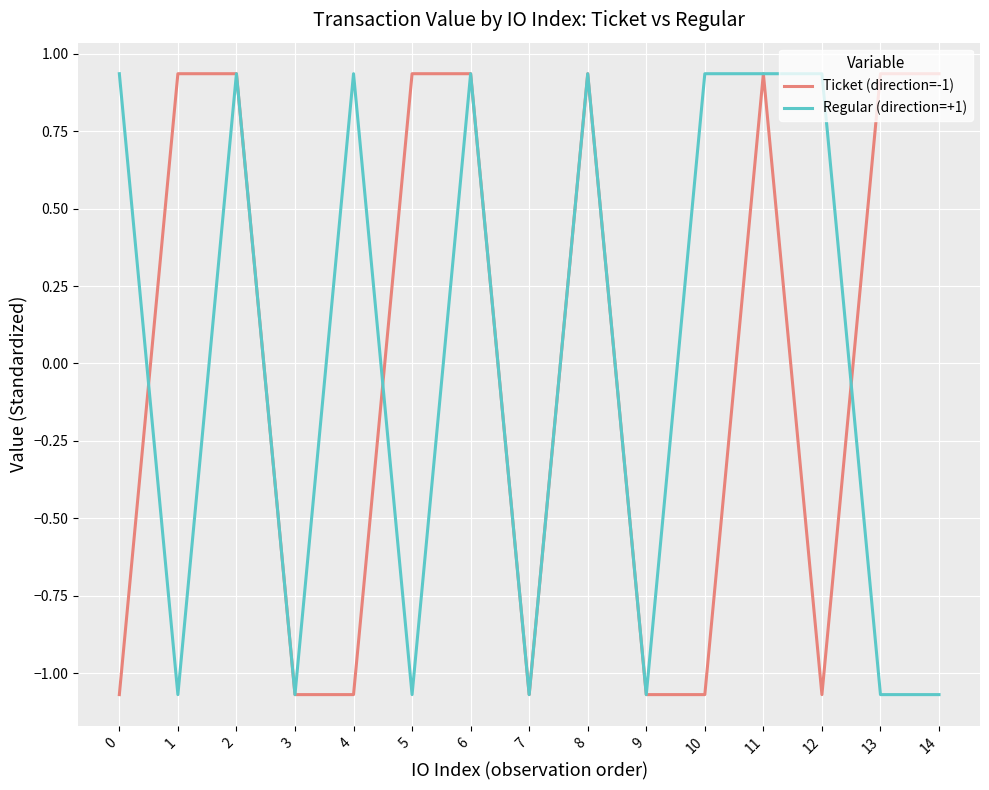

Between which two adjacent categories do Regular (direction=+1) and Ticket (direction=-1) first intersect?

0 and 1